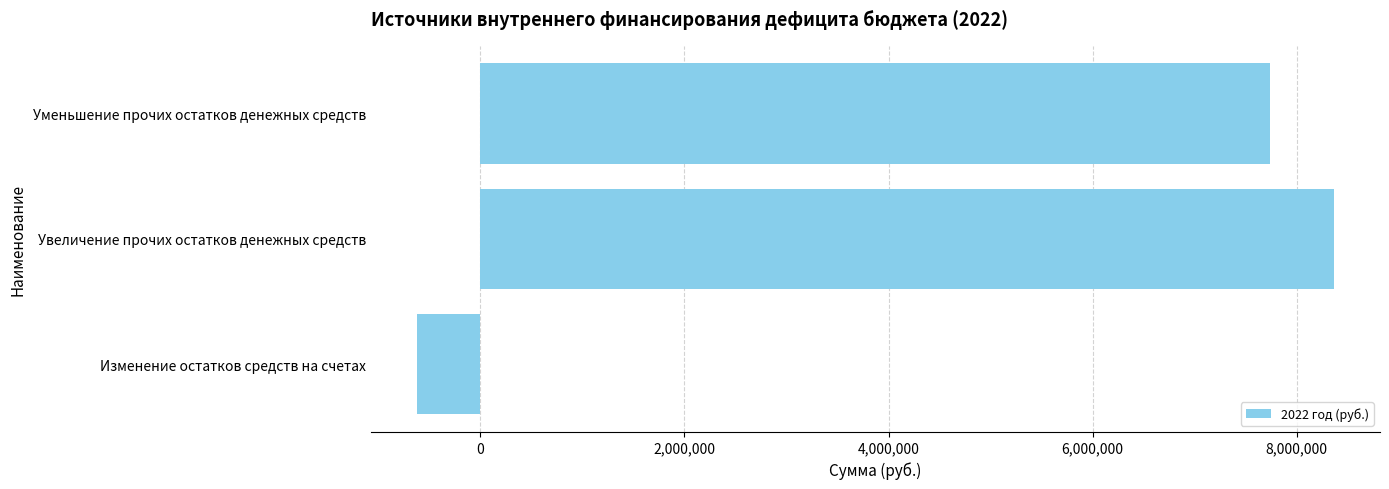

Rank the categories by value from highest to lowest.

Увеличение прочих остатков денежных средств, Уменьшение прочих остатков денежных средств, Изменение остатков средств на счетах